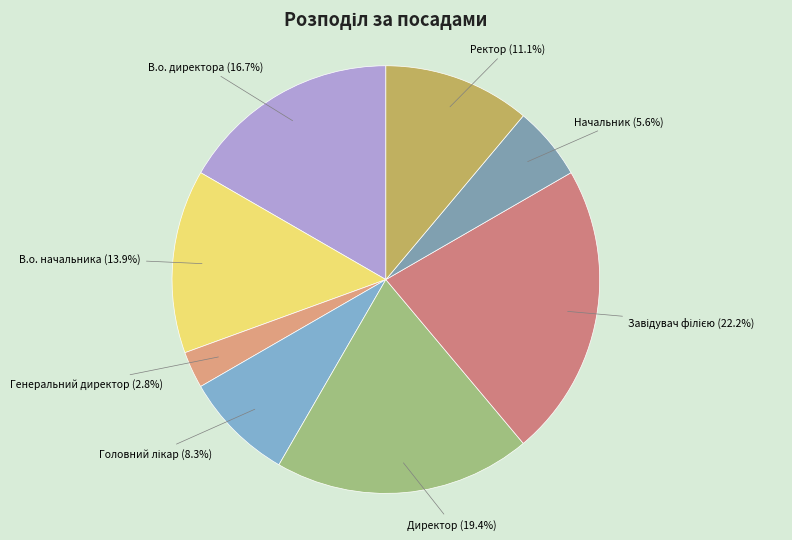

True or false: Директор accounts for 19% of the total.

True